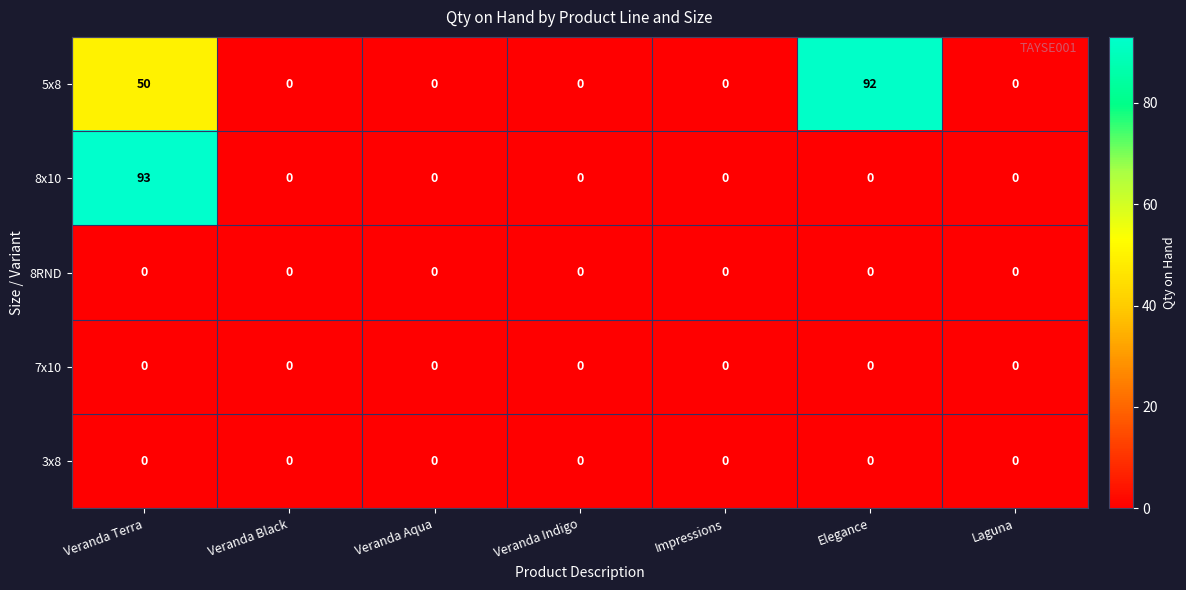

At which category is the sum across all series the highest?

Veranda Terra